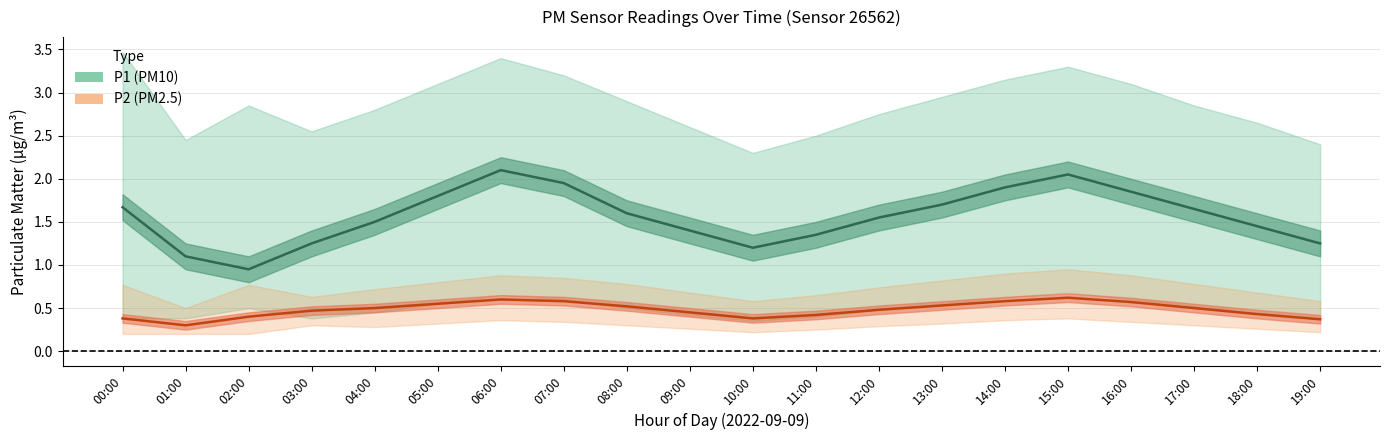

What is the sum of all P2 values?

9.6